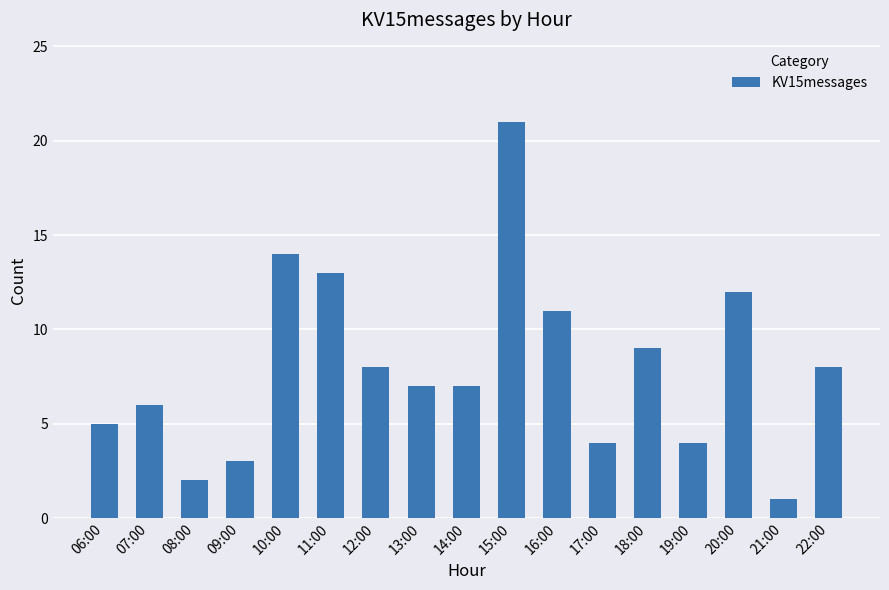

What is the difference between the maximum and minimum values?

20